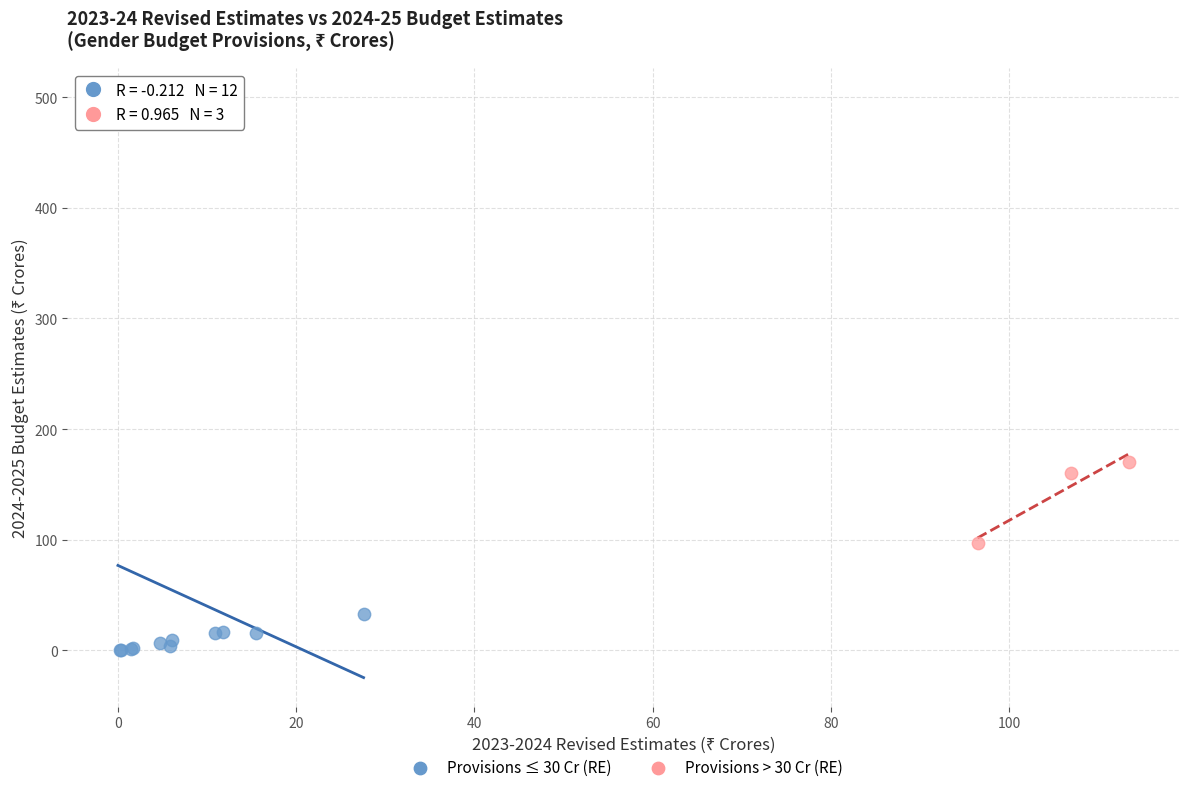

Which series has the largest Y range (max minus min)?

Provisions ≤ 30 Cr (RE)